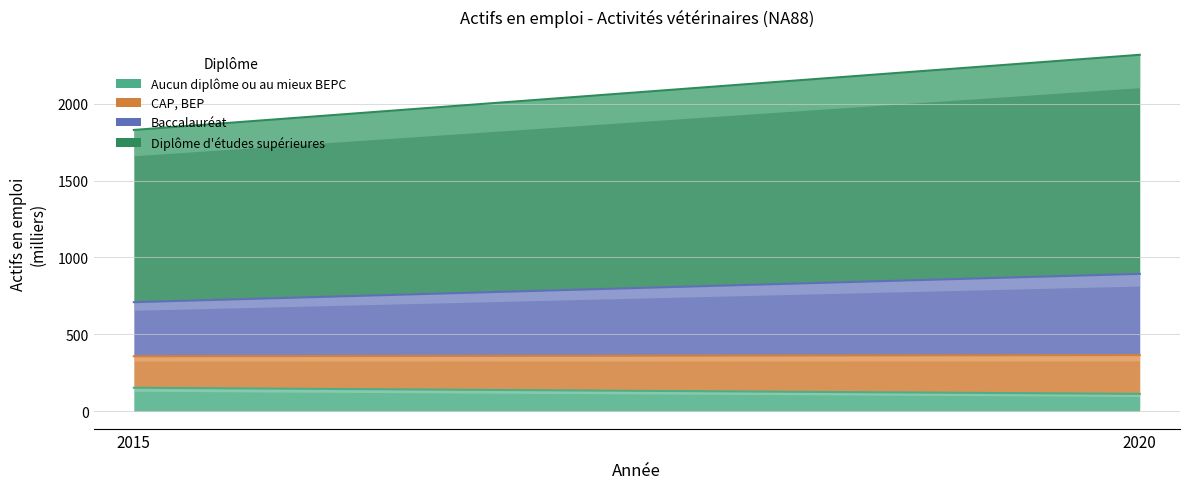

How many data points in Baccalauréat are less than 528?

1